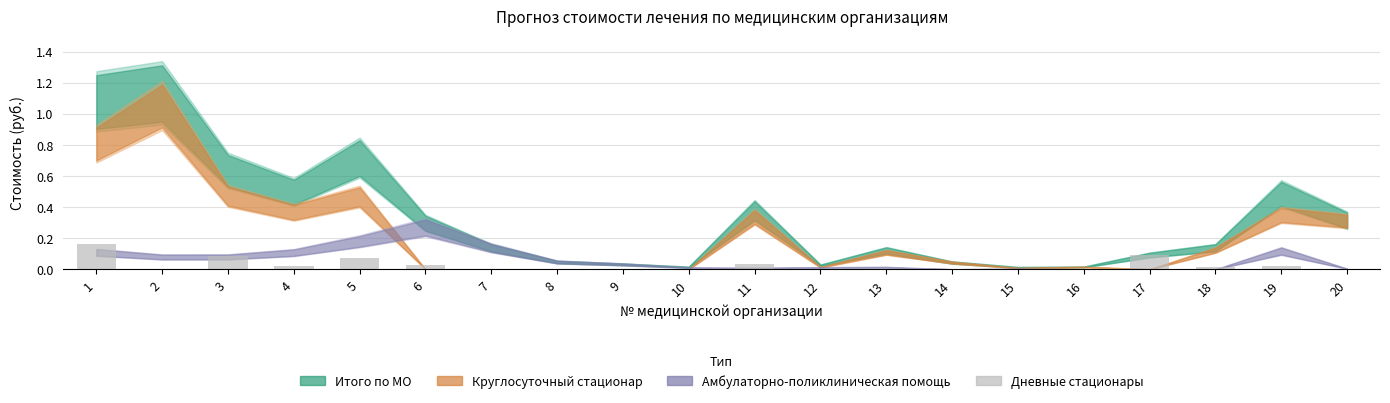

Between 5 and 14, which is larger?

5